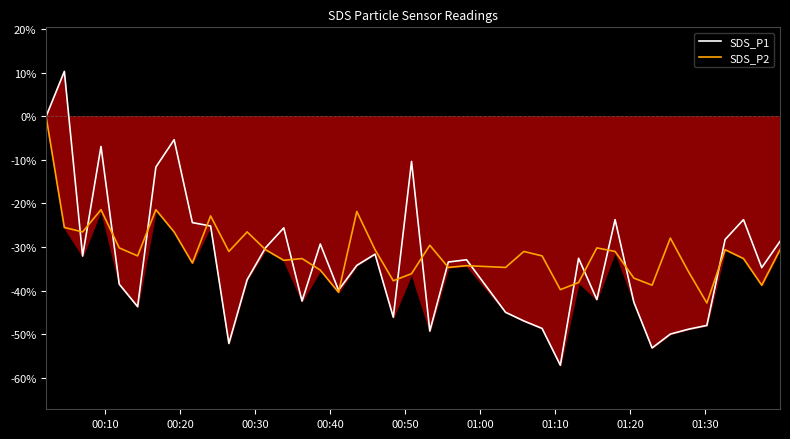

What is the lowest value of the SDS_P2 series?

-42.9